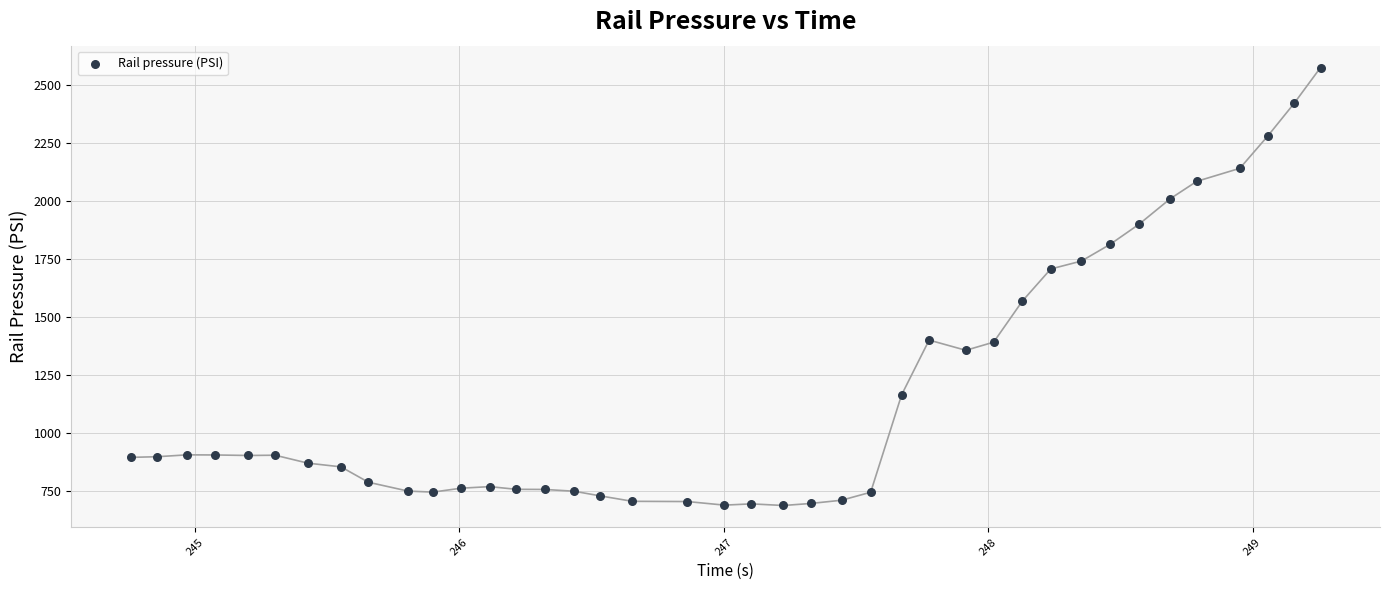

What is the range of X values (max minus min)?

4.5